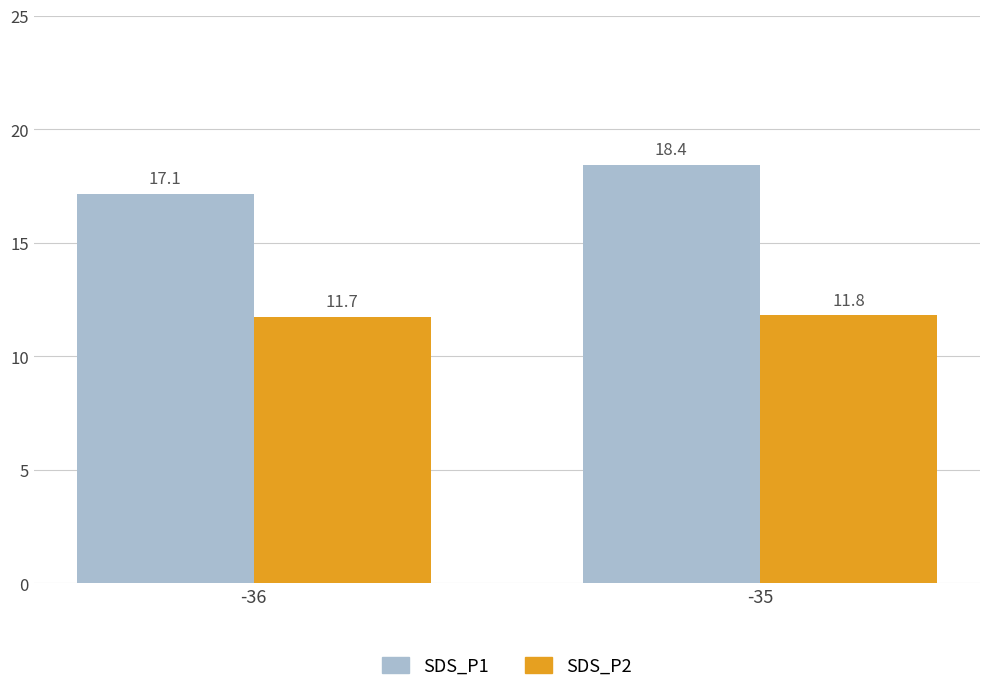

At which label does SDS_P1 first exceed 18?

-35